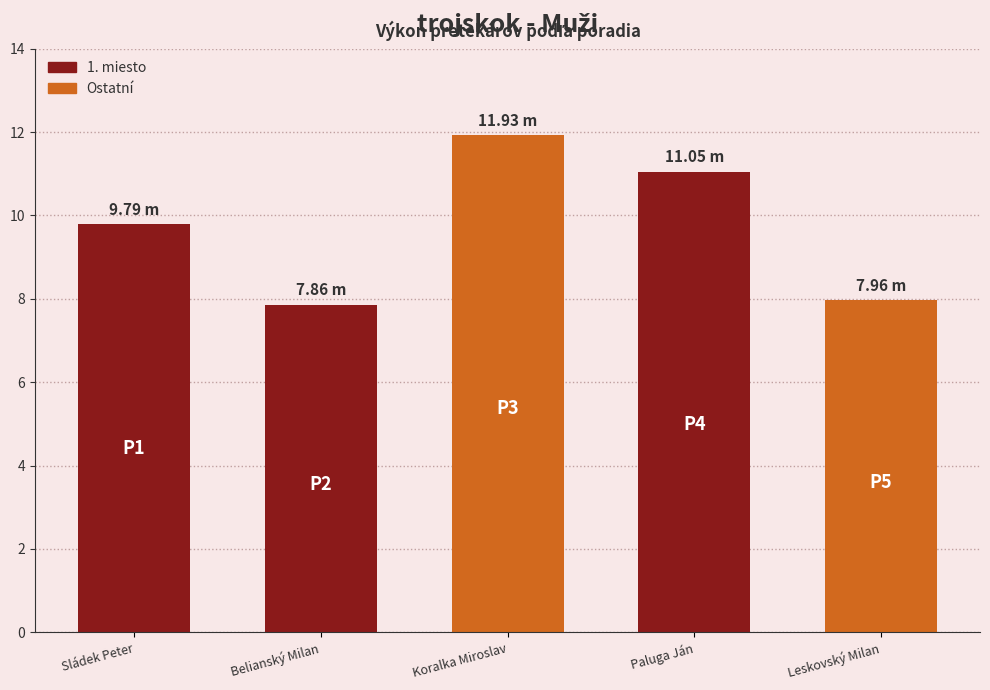

Where is the data nearest to the value 9?

Sládek Peter